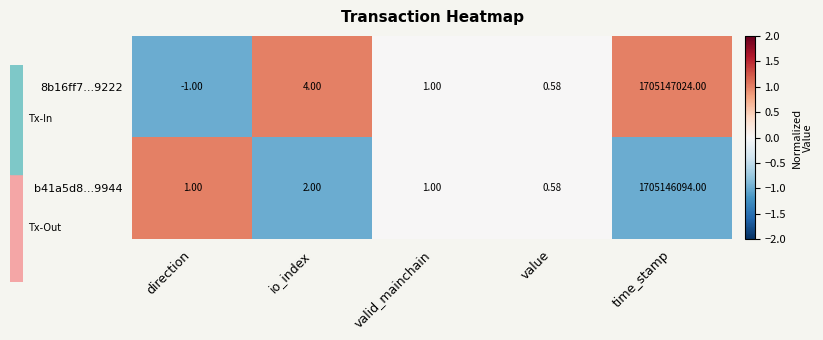

At which label does 8b16ff7...9222 reach its minimum?

direction